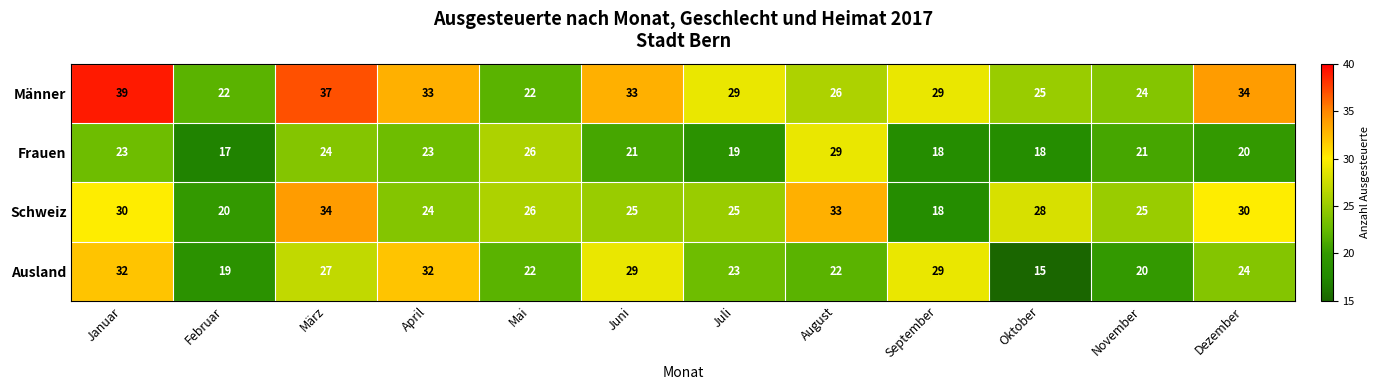

Which category has the lowest value across all series?

Oktober